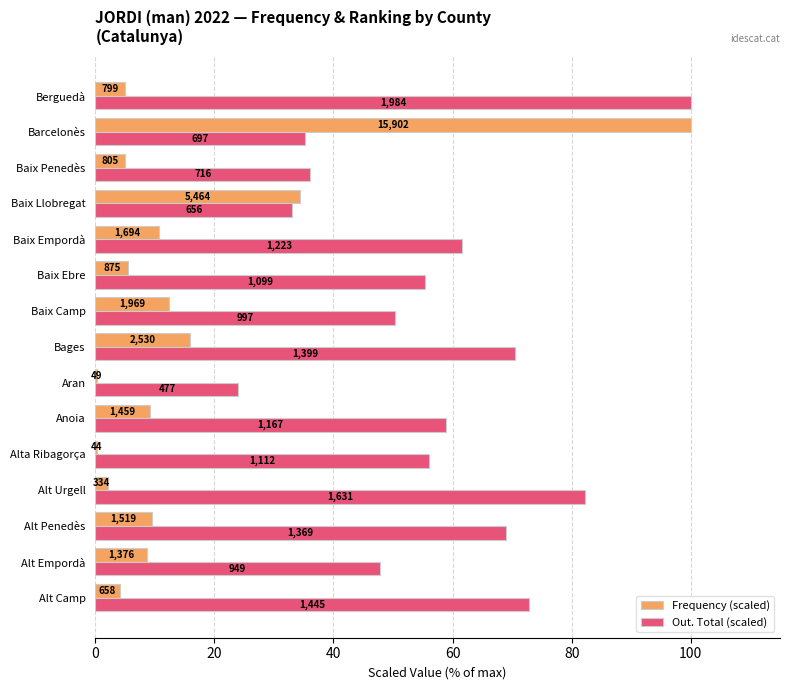

What are all the series names shown in the legend?

Frequency (scaled), Out. Total (scaled)